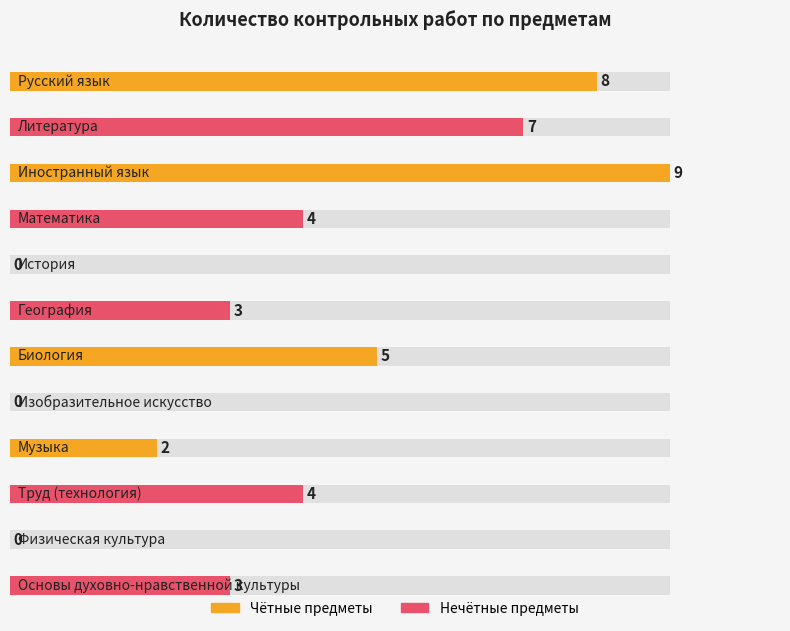

What is the greatest value displayed?

9